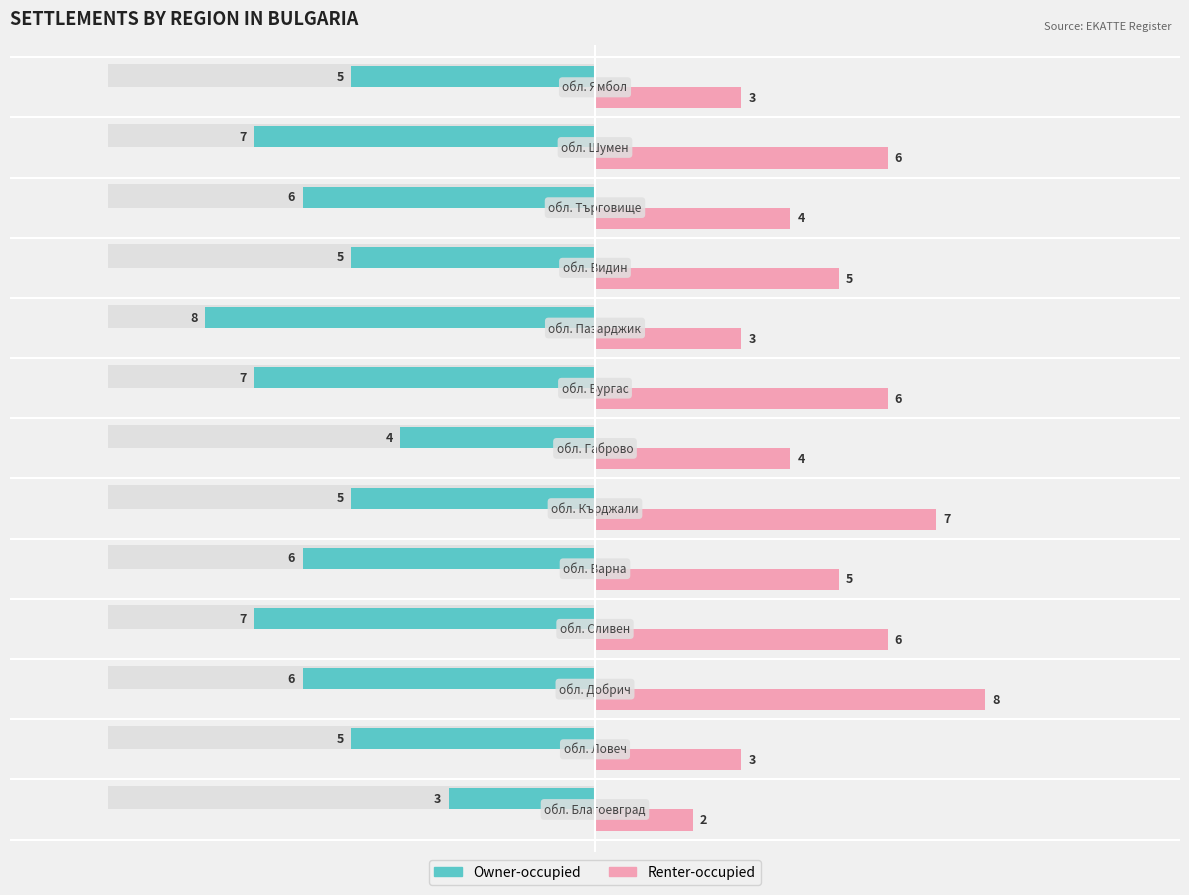

How many groups of bars are there?

13